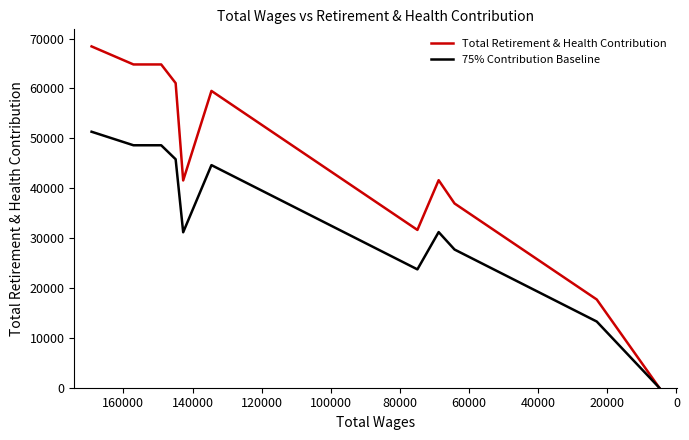

How many data points in Total Retirement & Health Contribution are less than 59500?

6